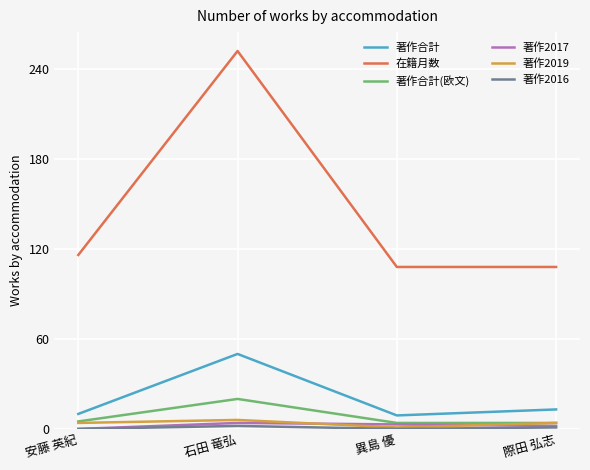

What is the sum of the 在籍月数 values at 際田 弘志 and 石田 竜弘?

360